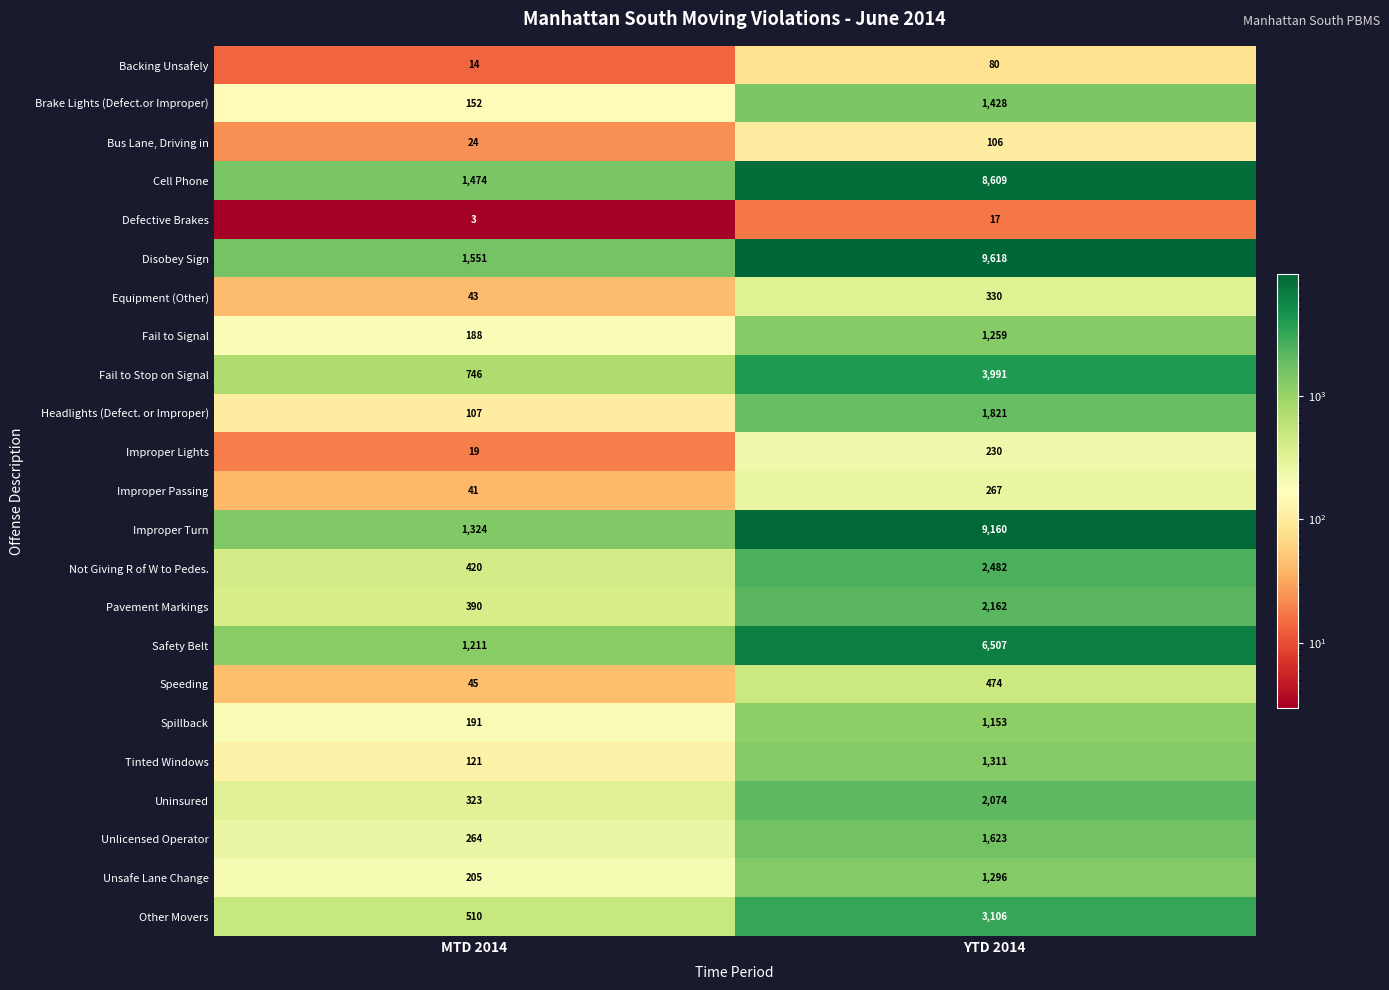

What is the sum of all Fail to Signal values?

1447